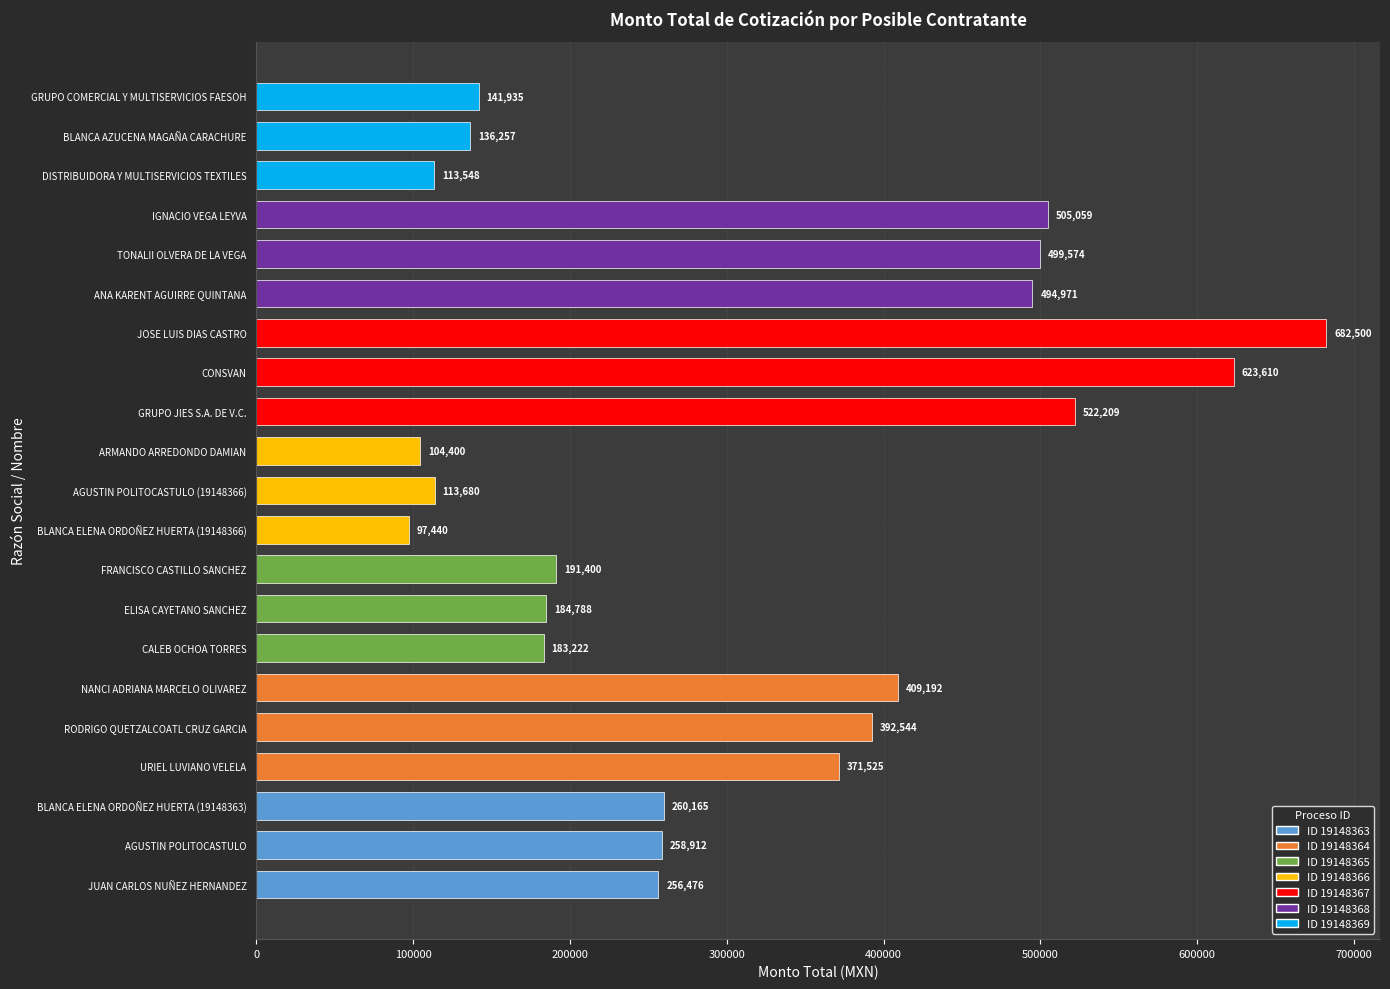

At which label is the value closest to 389970?

RODRIGO QUETZALCOATL CRUZ GARCIA